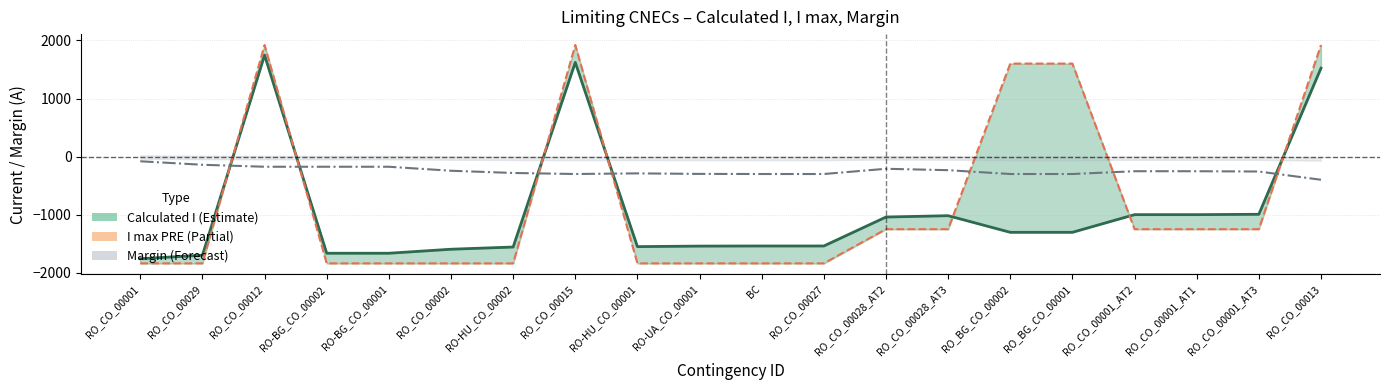

Where does the Margin (A) series first go above -251?

RO_CO_00001